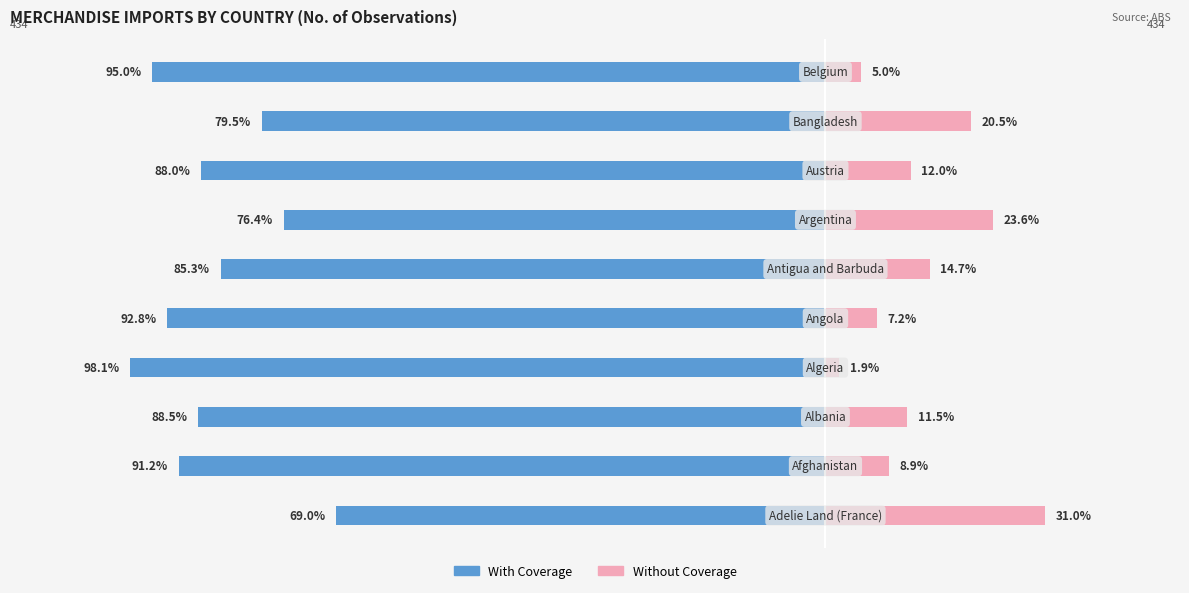

What is the spread (max minus min) of values at 0?

100.0